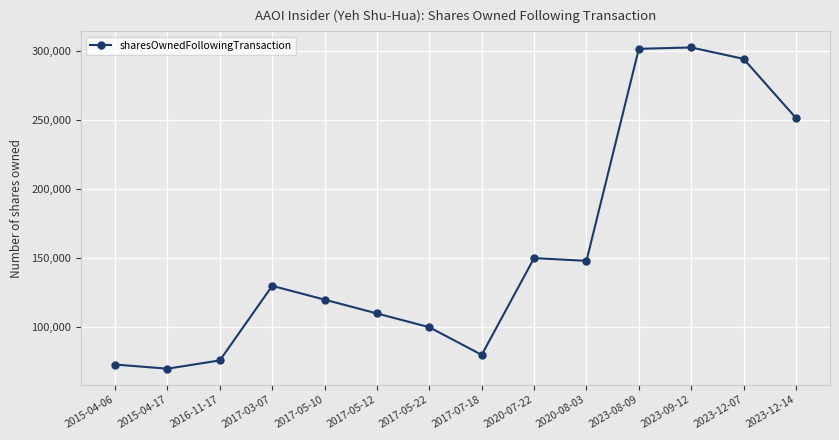

Between 2020-07-22 and 2023-12-07, which is larger?

2023-12-07